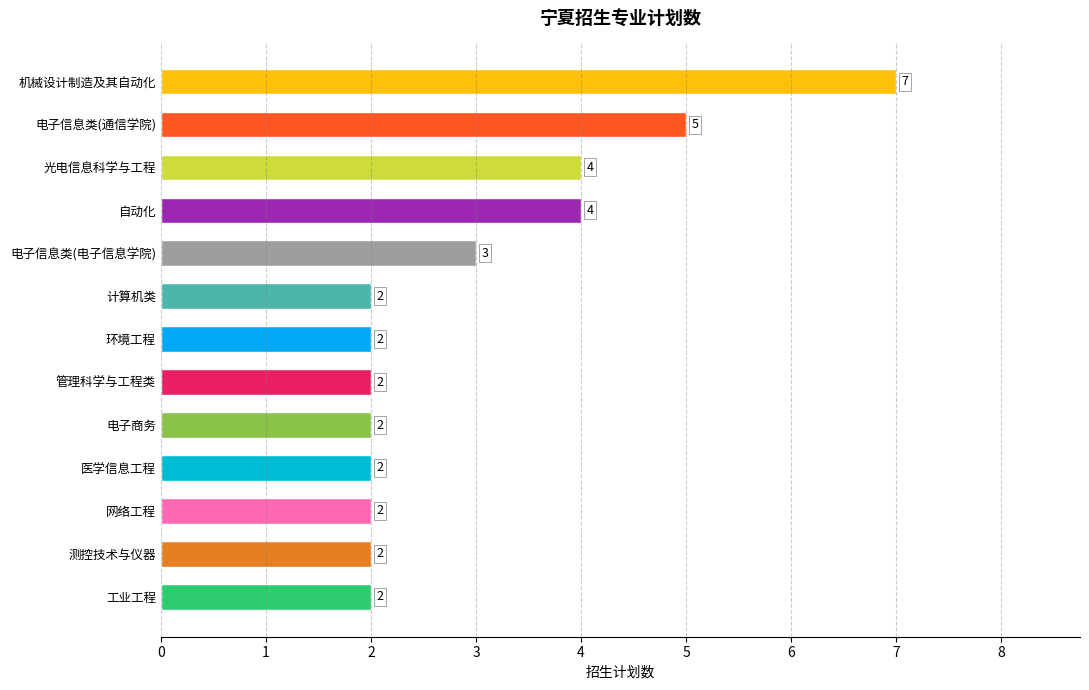

What is the difference between the maximum and minimum values?

5